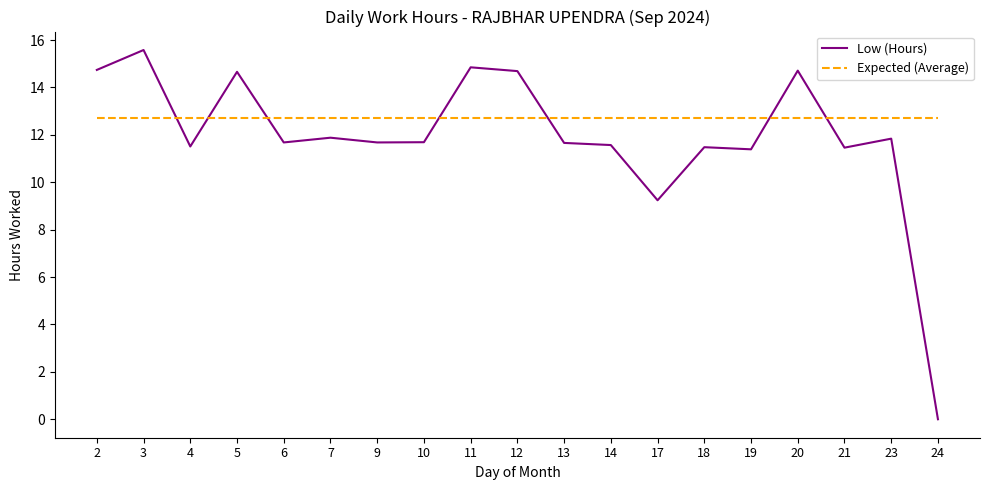

Which label corresponds to the largest value in the chart?

3